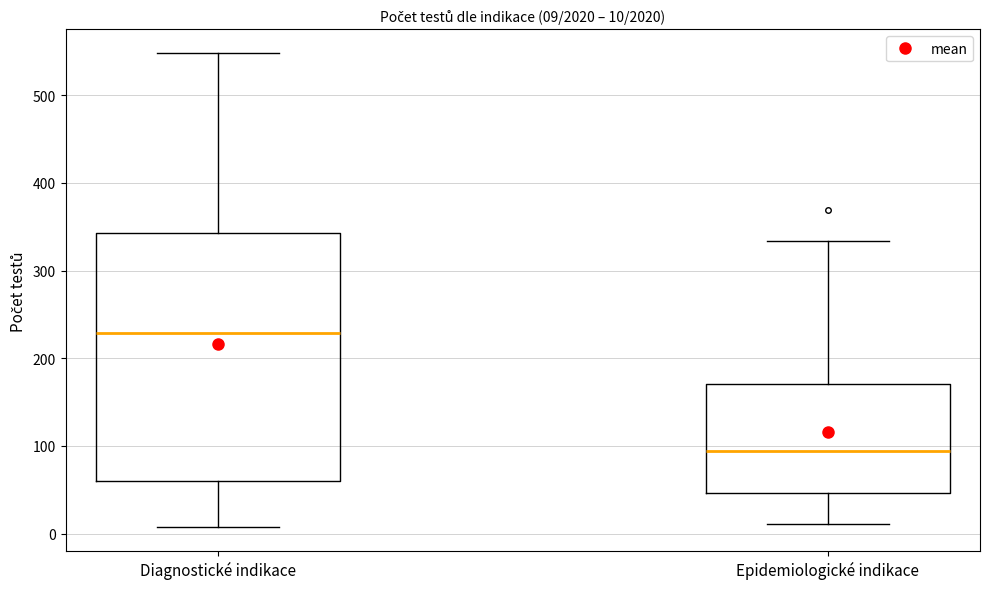

Which box is the tallest, from its lower edge to its upper edge?

Diagnostické indikace